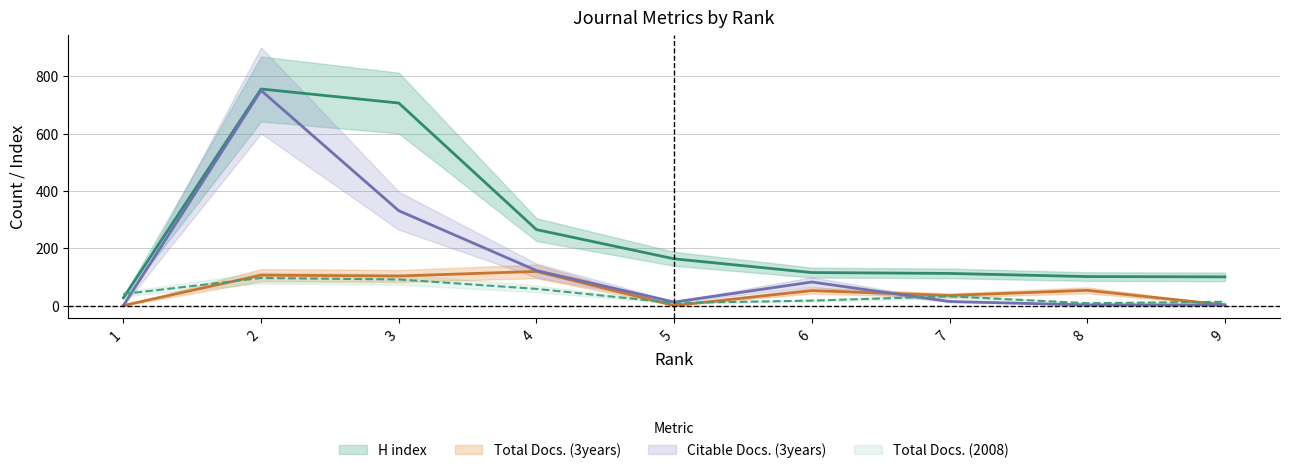

Which series has the largest total across all categories?

H index